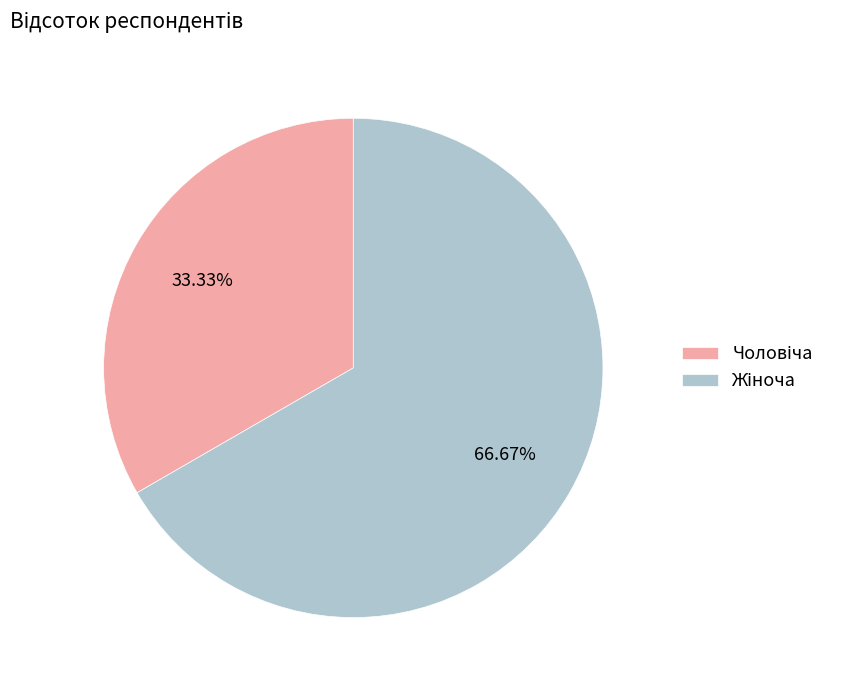

How many segments does this pie chart have?

2